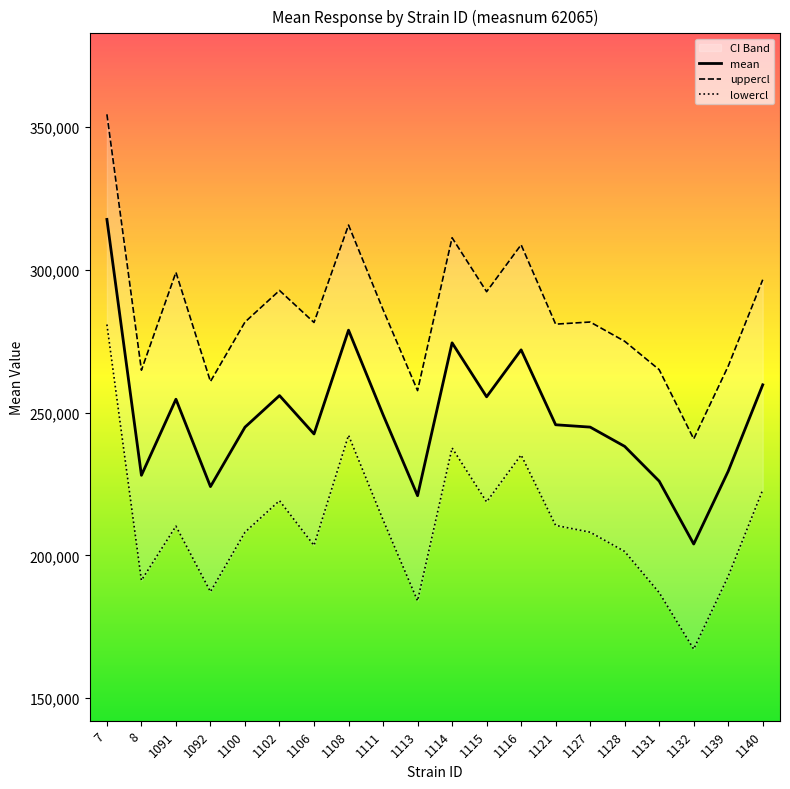

What is the difference between the highest and lowest values at 1116?

73584.7